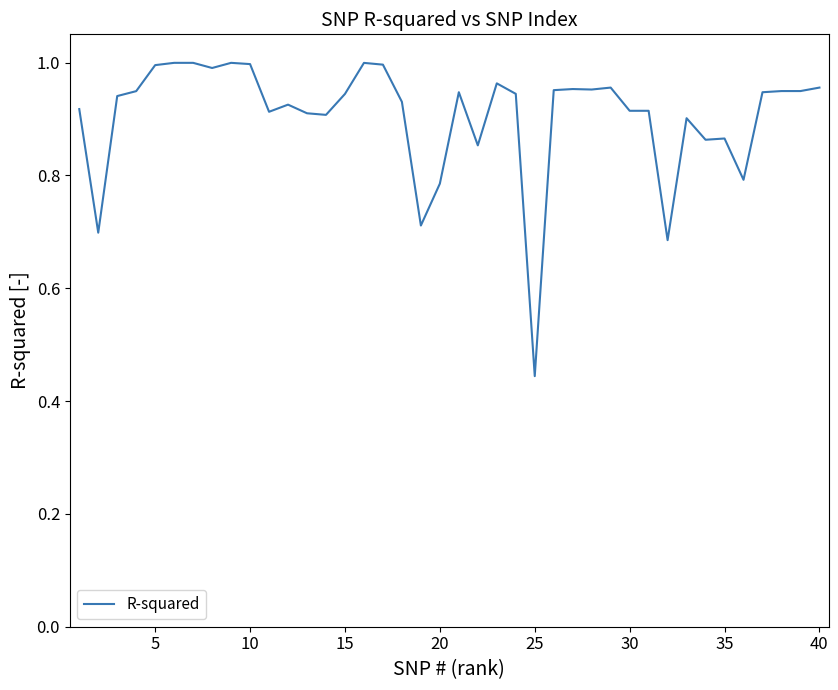

Count the number of data series in this chart.

1